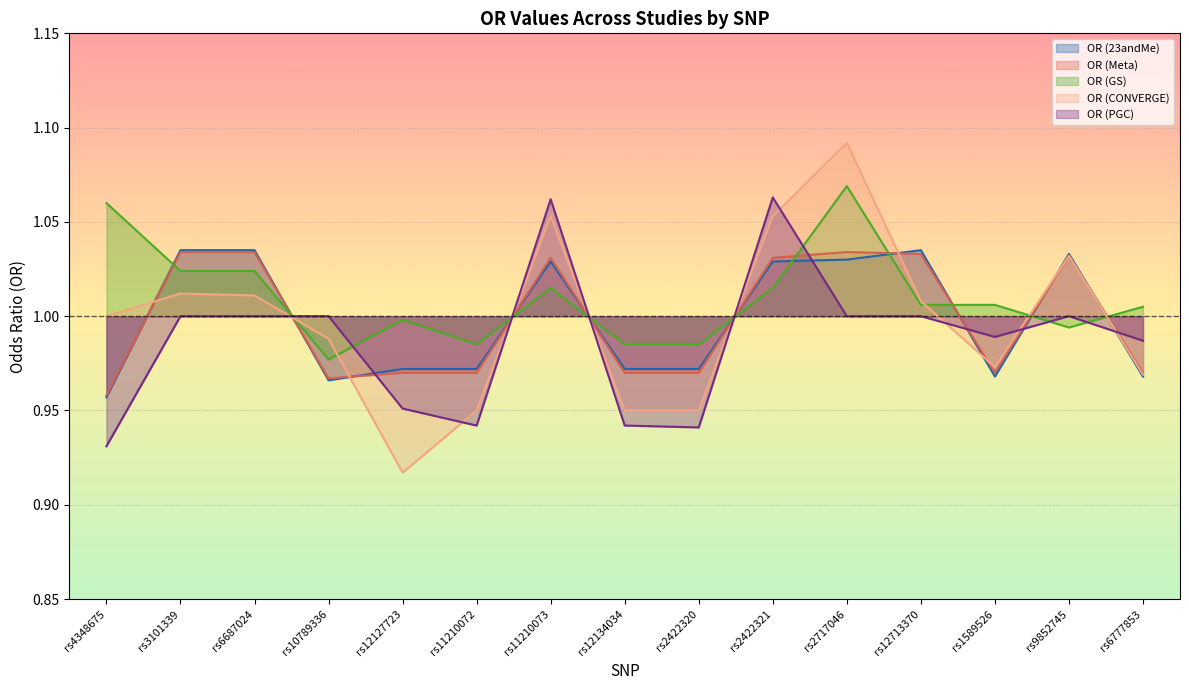

Rank the categories by OR (Meta) value from lowest to highest.

rs4348675, rs10789336, rs12127723, rs11210072, rs12134034, rs2422320, rs1589526, rs6777853, rs11210073, rs2422321, rs9852745, rs12713370, rs3101339, rs6687024, rs2717046